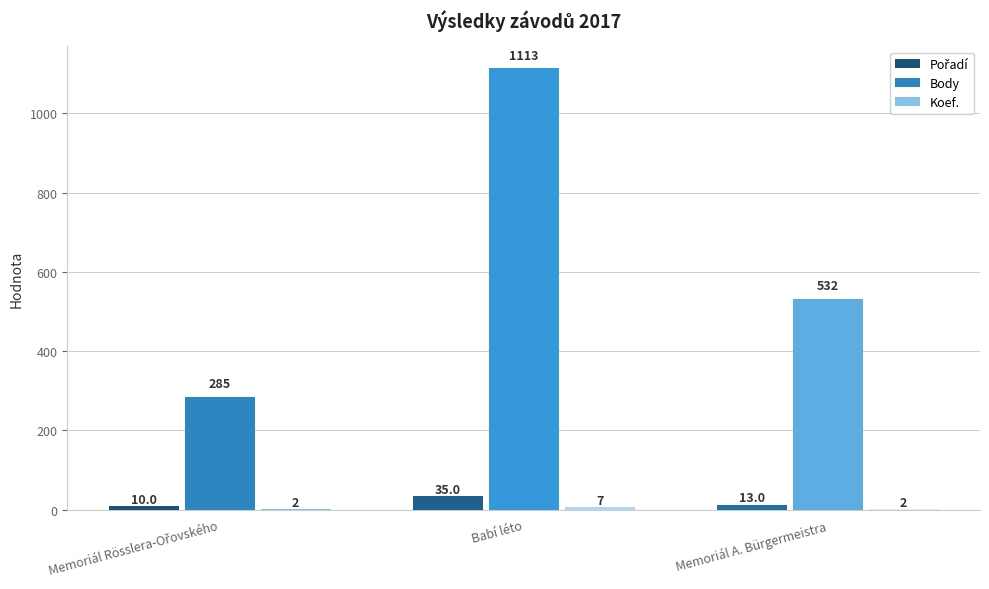

The Body series shows 532 at Memoriál A. Bürgermeistra. True or false?

True